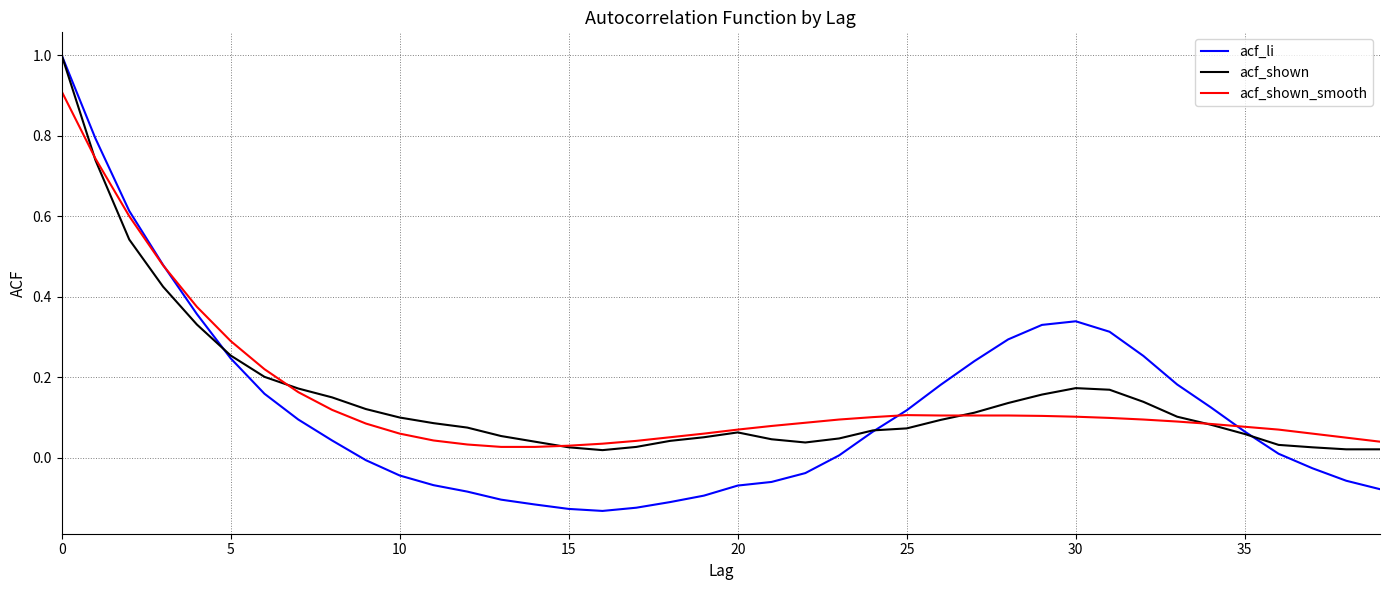

What is the highest value of the acf_li series?

1.0